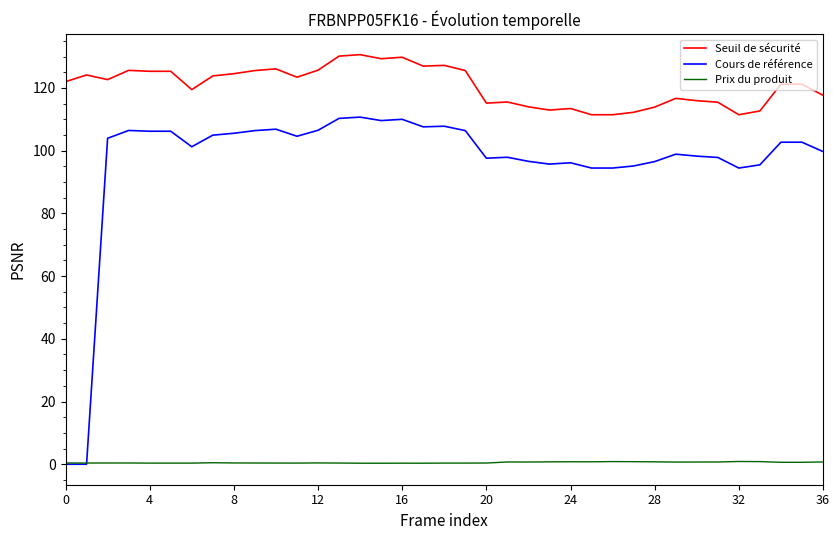

True or false: Prix du produit and Seuil de sécurité cross at least once.

False